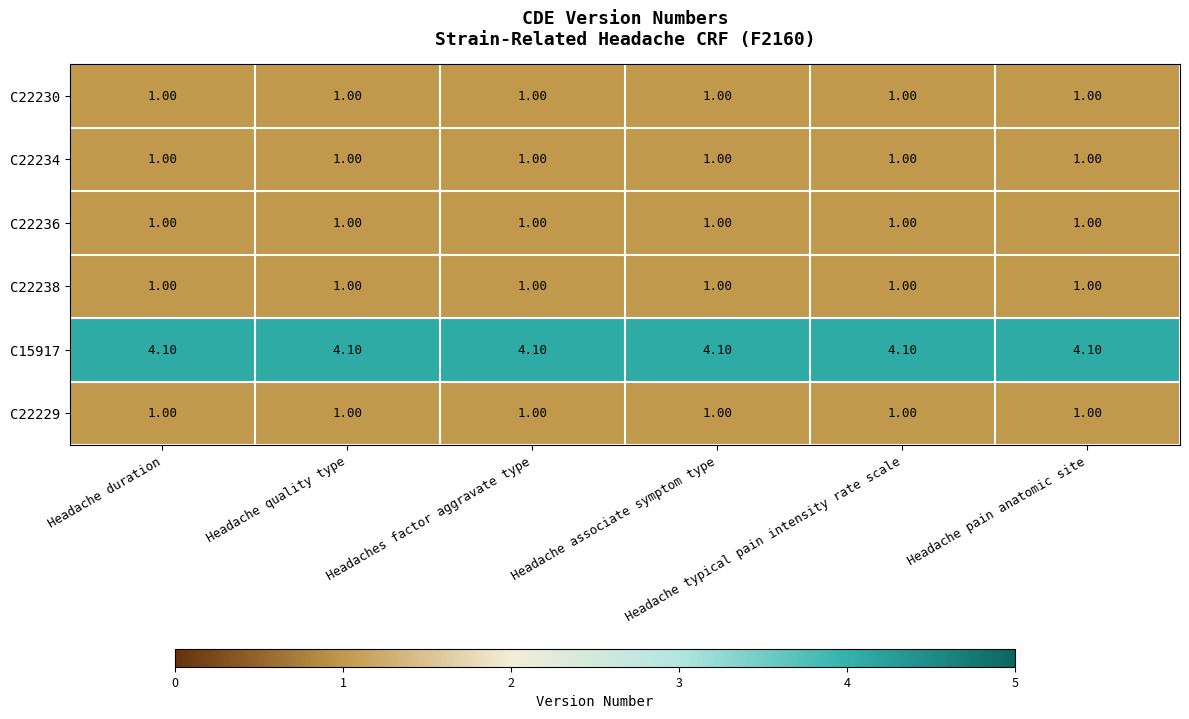

At how many categories does at least one series exceed 2?

6